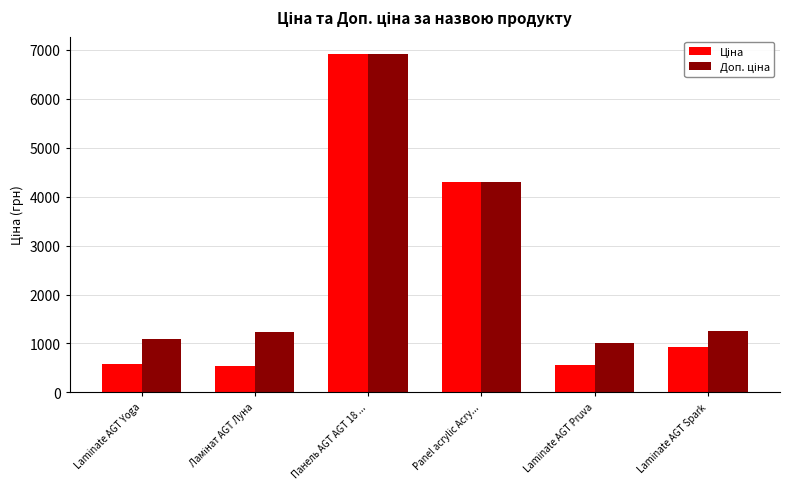

What is the spread (max minus min) of values at Laminate AGT Pruva?

453.9